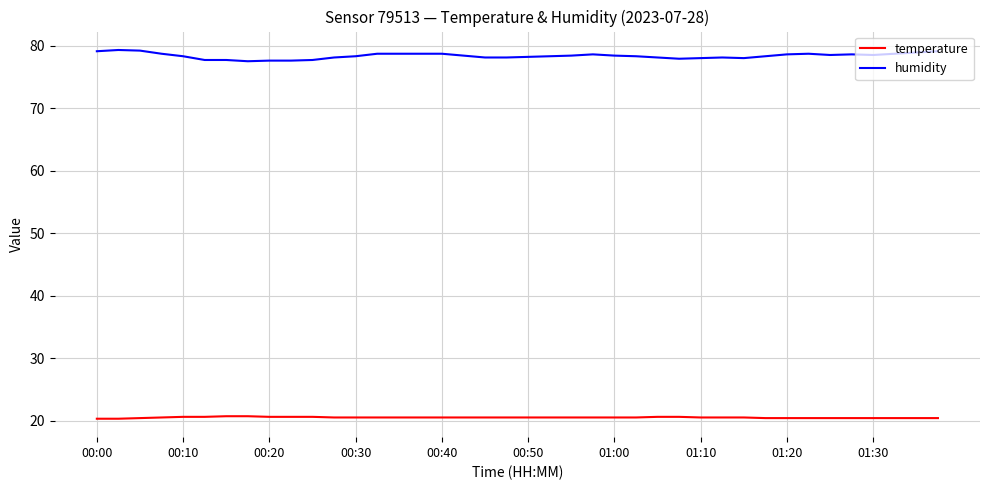

What is the highest value of the temperature series?

20.7